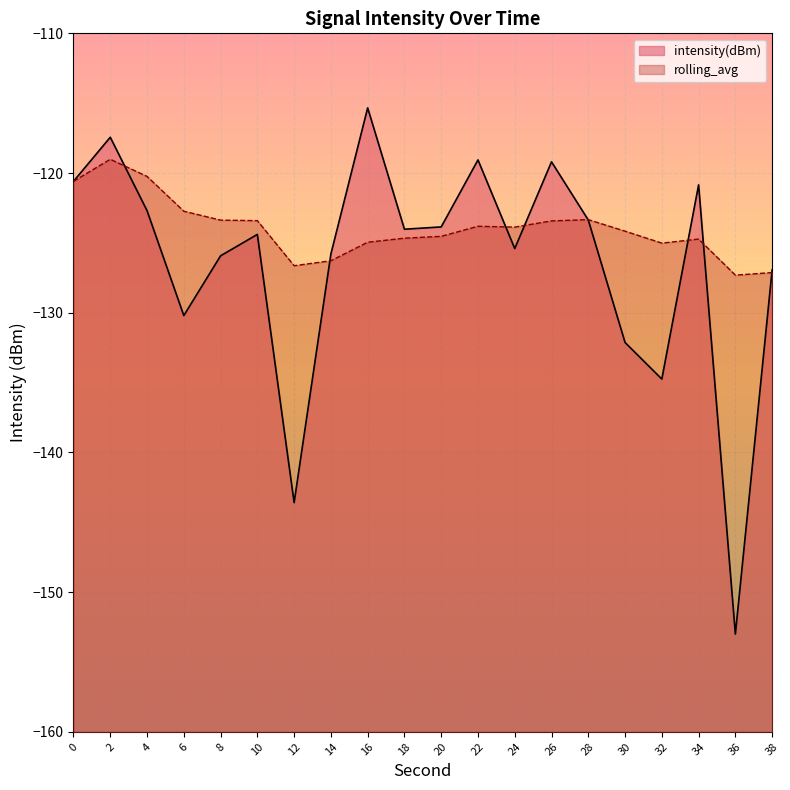

How many lines are shown in the chart?

2